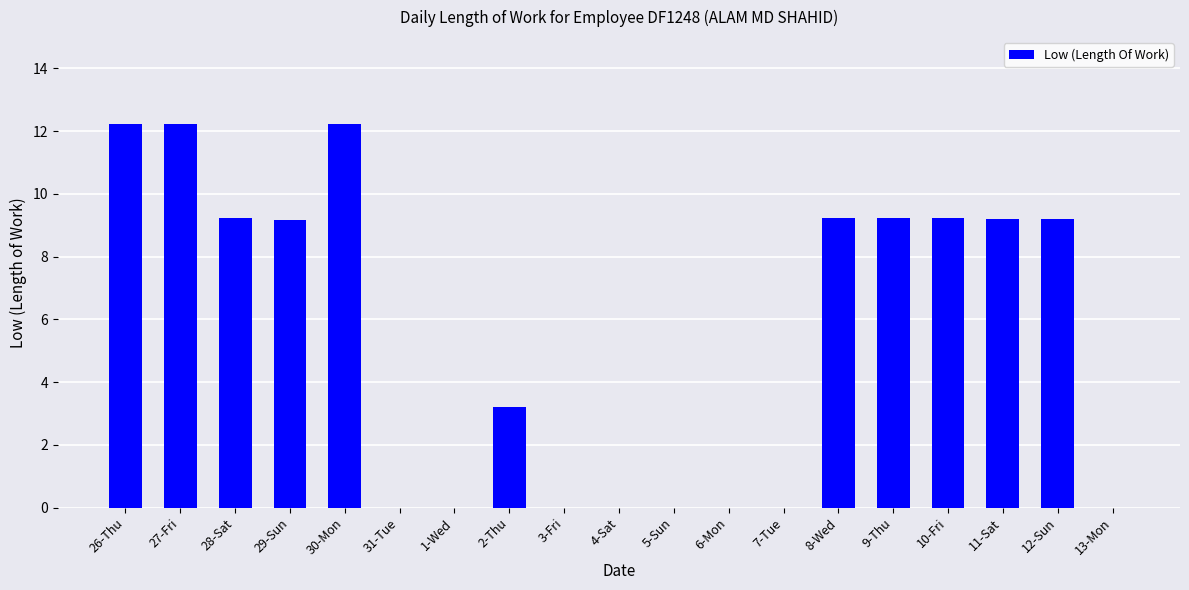

Reading right to left, list all the values displayed in this chart.

0.0	9.2	9.2	9.2	9.2	9.2	0.0	0.0	0.0	0.0	0.0	3.2	0.0	0.0	12.2	9.2	9.2	12.2	12.2